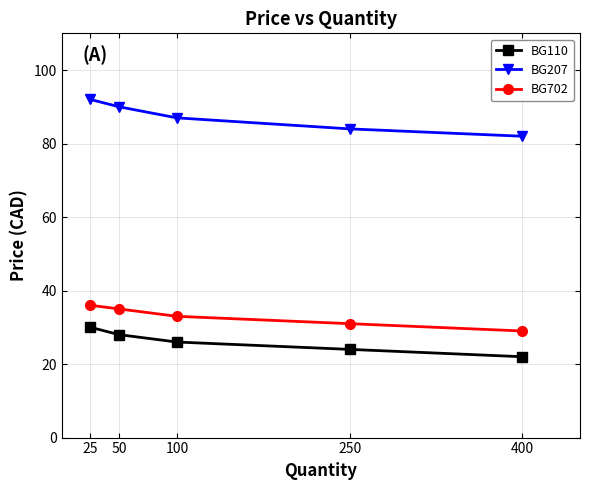

True or false: BG110 has more than 2 interior local peaks.

False